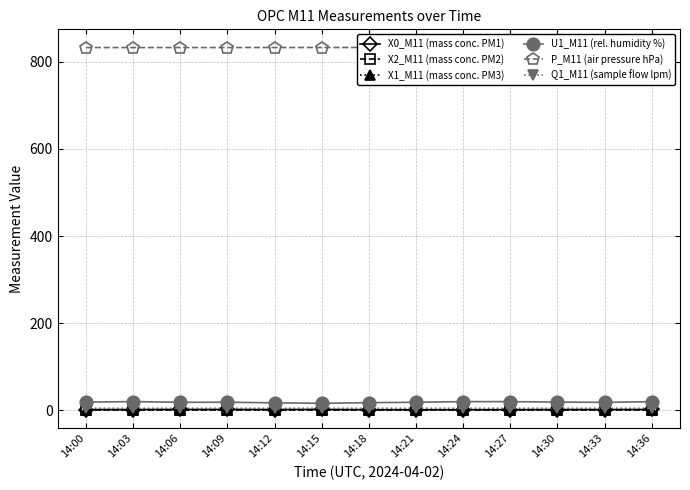

At 14:12, list the series in order from largest to smallest.

P_M11 (air pressure hPa), U1_M11 (rel. humidity %), Q1_M11 (sample flow lpm), X0_M11 (mass conc. PM1), X2_M11 (mass conc. PM2), X1_M11 (mass conc. PM3)